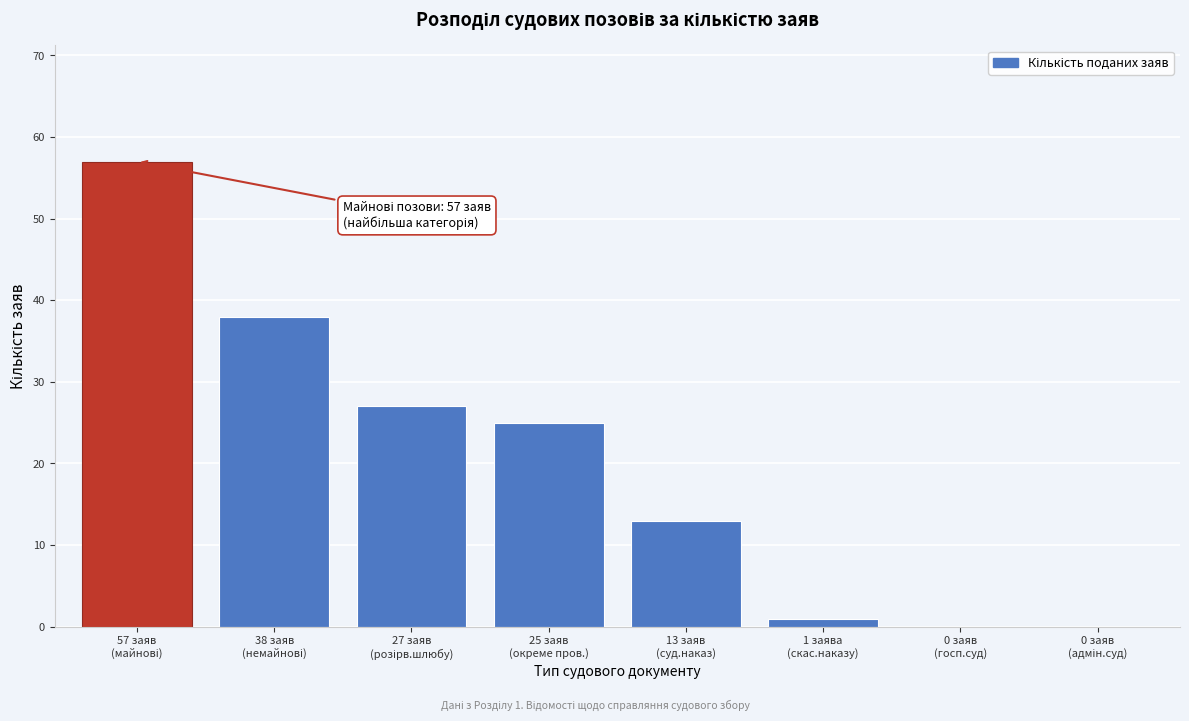

What is the greatest value displayed?

57